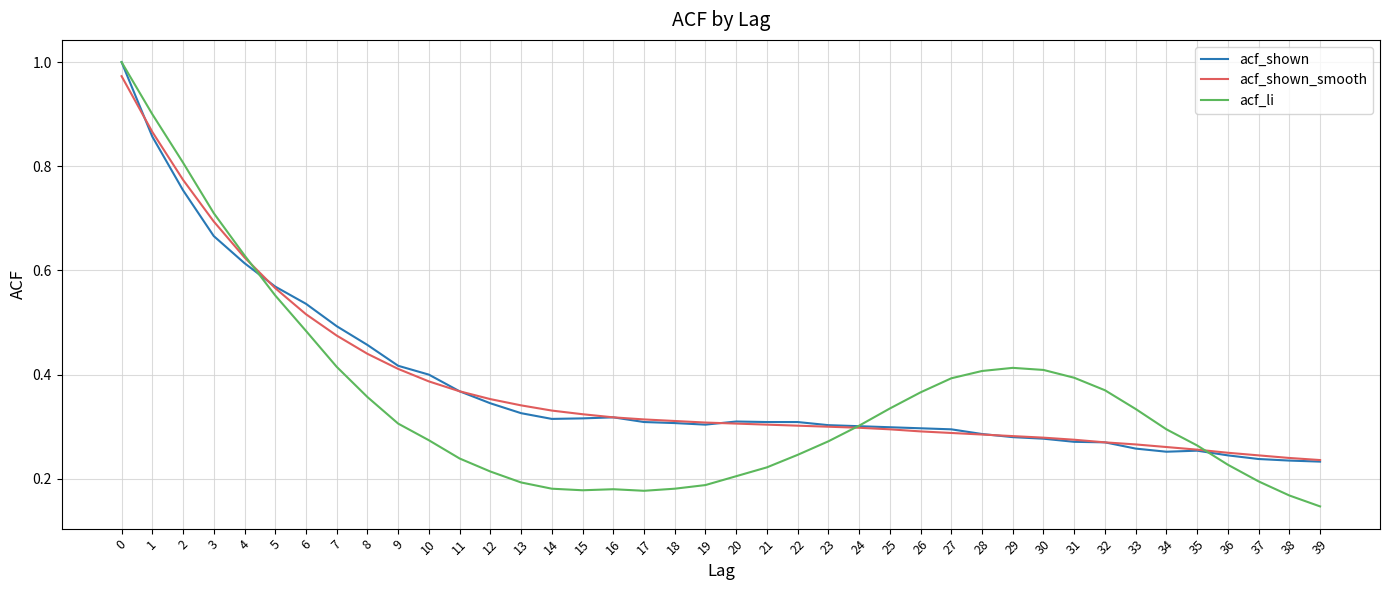

True or false: acf_shown_smooth and acf_shown intersect in this chart.

True